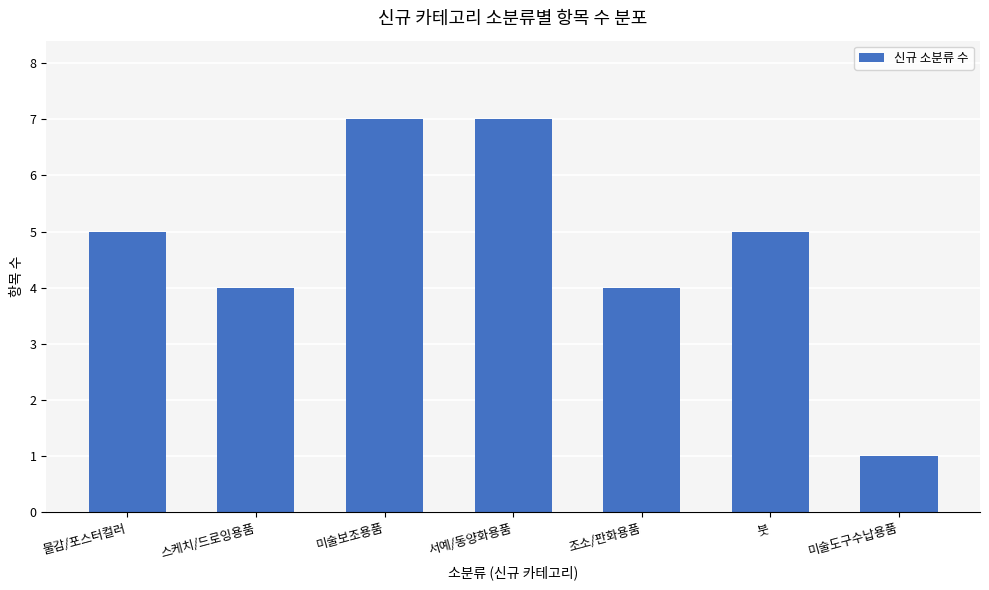

Which label corresponds to the smallest value in the chart?

미술도구수납용품